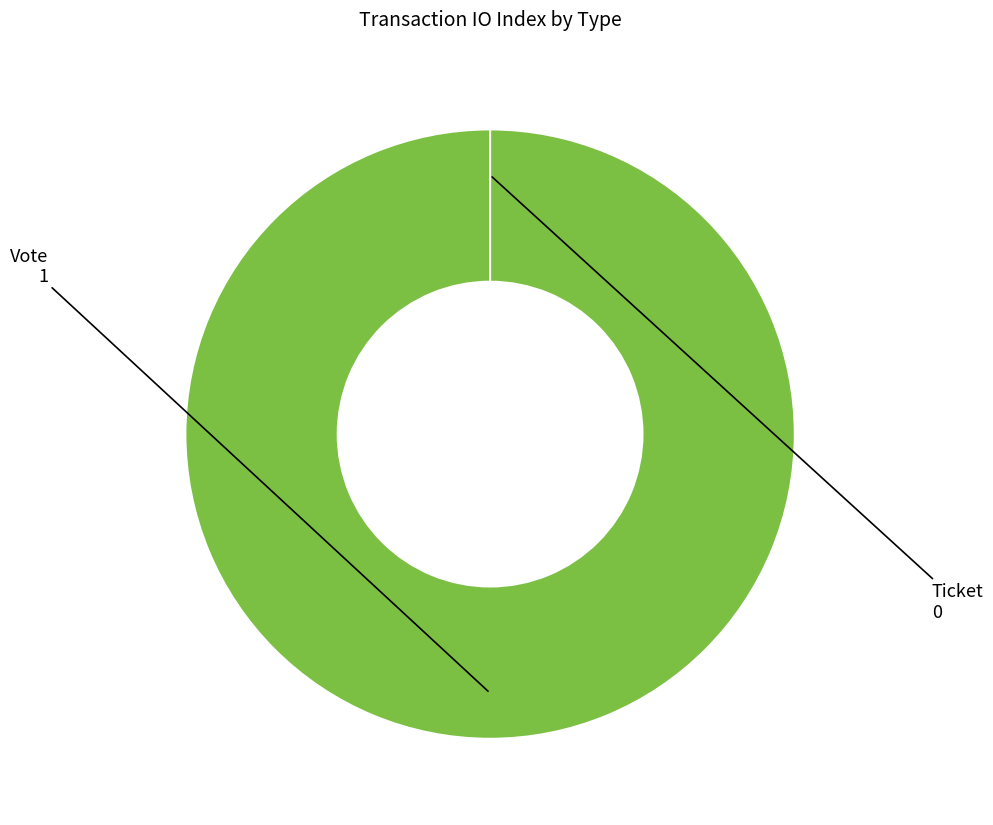

Is it true that Vote is 100% of the pie?

True